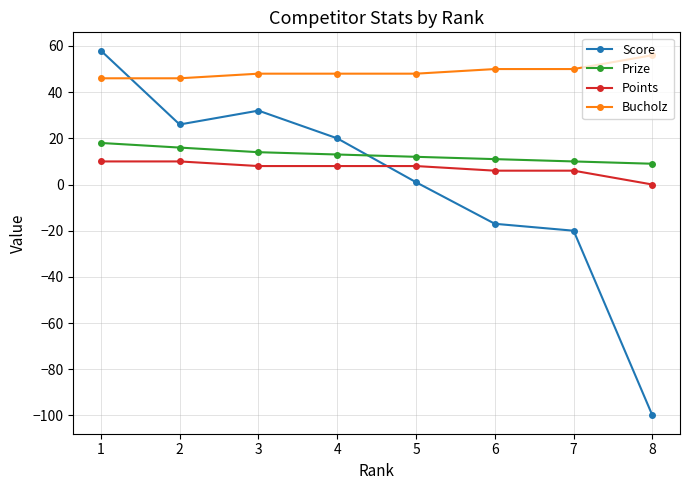

At which label does Points reach its minimum?

8